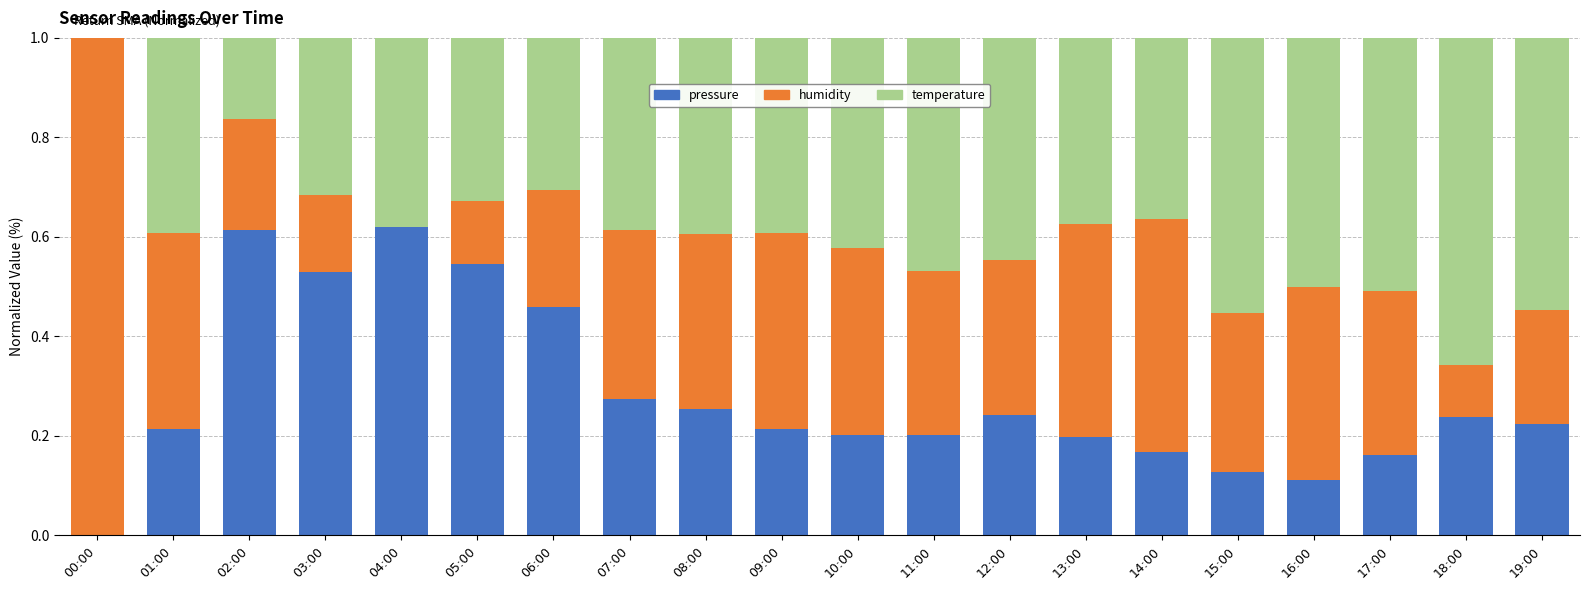

Is it true that pressure equals 0.5 at 03:00?

True